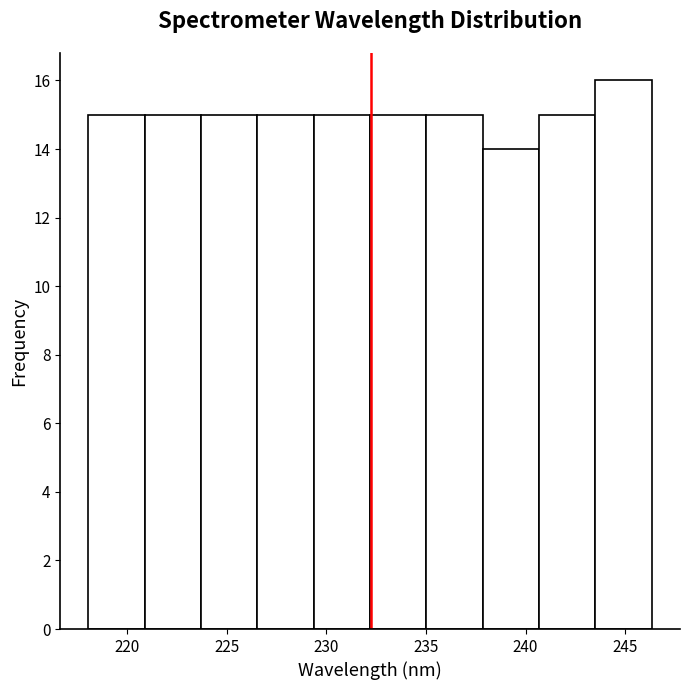

Reading left to right, list every bar in this chart as the range it spans on the x-axis followed by its height. Neither the bar edges nor the heights are printed on the chart, so give them approximately, as read against the axes.

218.0 to 221.0: 15
221.0 to 223.5: 15
223.5 to 226.5: 15
226.5 to 229.5: 15
229.5 to 232.0: 15
232.0 to 235.0: 15
235.0 to 238.0: 15
238.0 to 240.5: 14
240.5 to 243.5: 15
243.5 to 246.5: 16